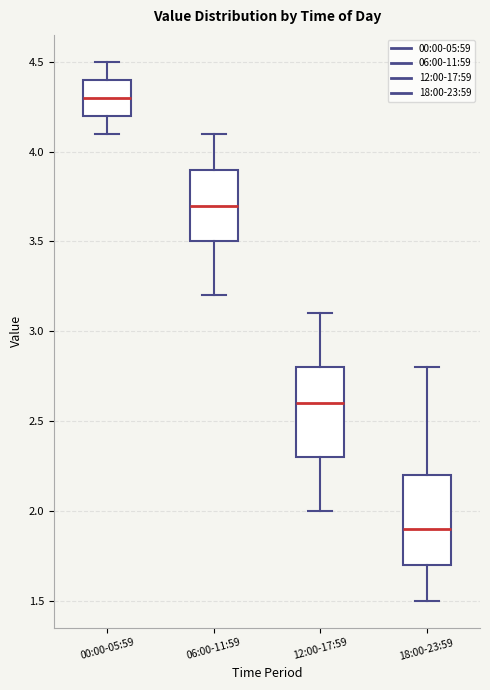

Reading left to right, read every box against the y-axis: the position of its median line, the range the box covers, and the ends of its whiskers. The values are not printed on the chart, so give them approximately, as read against the axis.

00:00-05:59: median 4.3, box 4.2 to 4.4, whiskers 4.1 to 4.5
06:00-11:59: median 3.7, box 3.5 to 3.9, whiskers 3.2 to 4.1
12:00-17:59: median 2.6, box 2.3 to 2.8, whiskers 2.0 to 3.1
18:00-23:59: median 1.9, box 1.7 to 2.2, whiskers 1.5 to 2.8